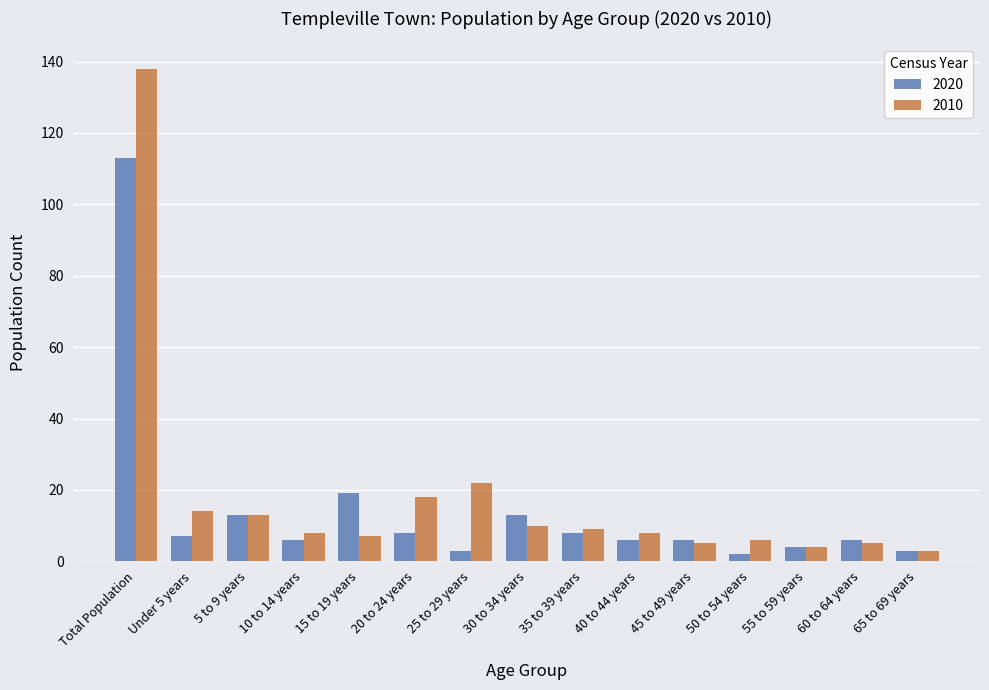

True or false: 2020 has a value of 3 at 25 to 29 years.

True